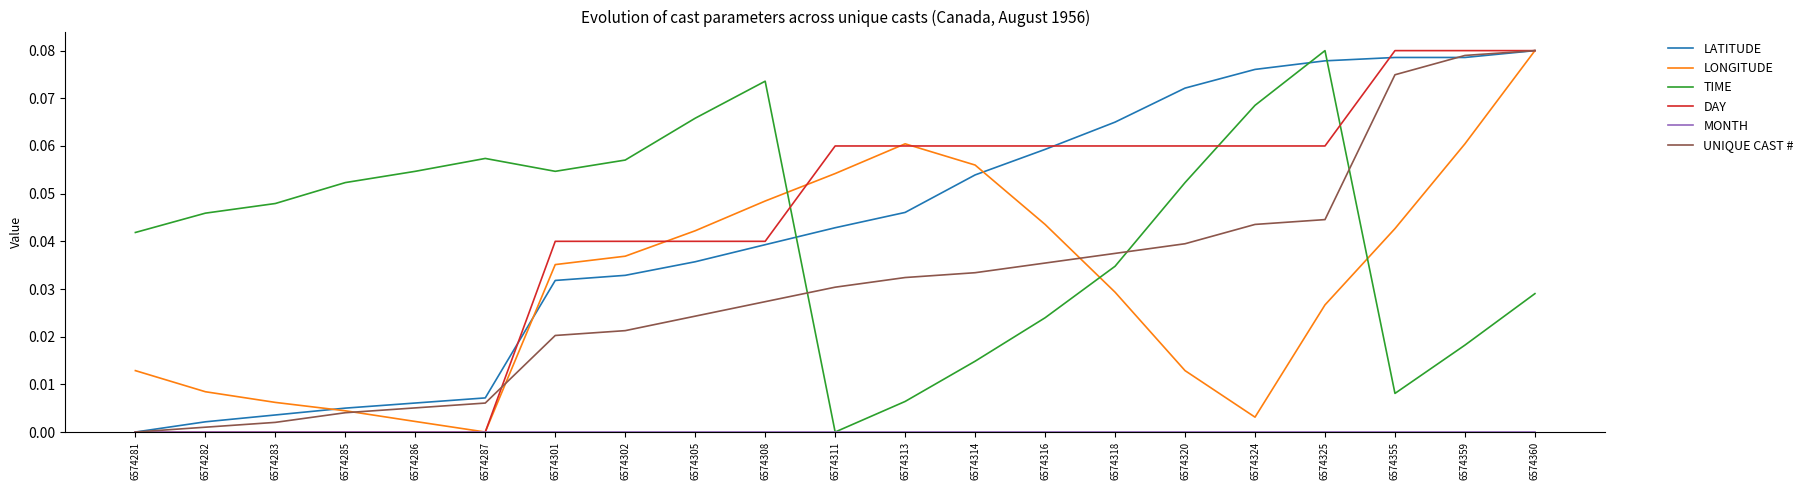

Is it true that TIME equals 0.0 at 6574302?

False